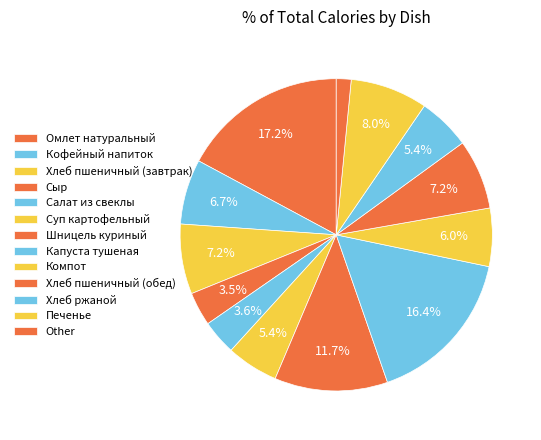

What is the largest slice in the pie chart?

Омлет натуральный